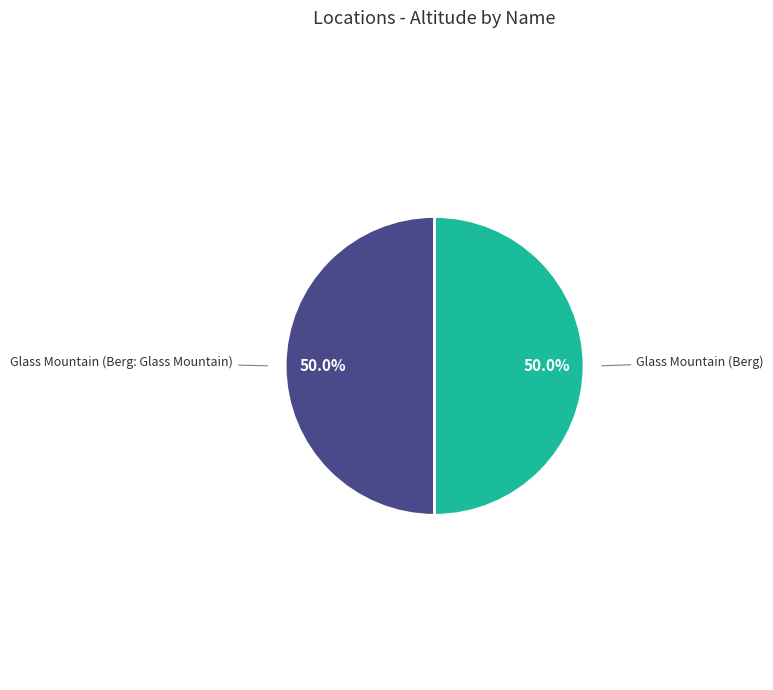

What is the ratio of the value at Glass Mountain (Berg) to the value at Glass Mountain (Berg: Glass Mountain)?

1.0